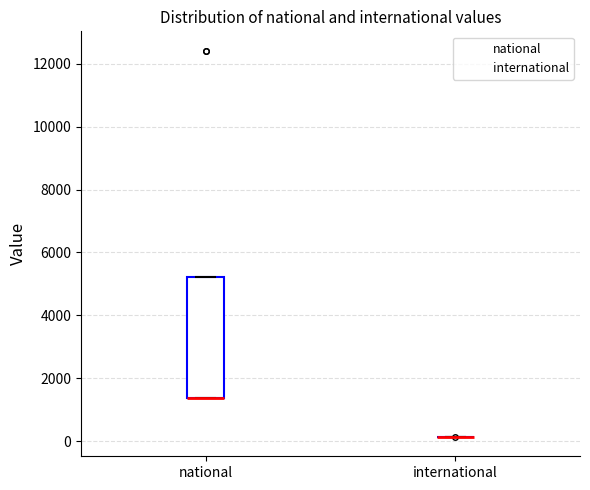

Reading left to right, read every box against the y-axis: the position of its median line, the range the box covers, and the ends of its whiskers. The values are not printed on the chart, so give them approximately, as read against the axis.

national: median 1400 (drawn on the box's lower edge), box 1400 to 5200, whiskers 1400 to 5200
international: box collapsed to a line at 200, whiskers 200 to 200